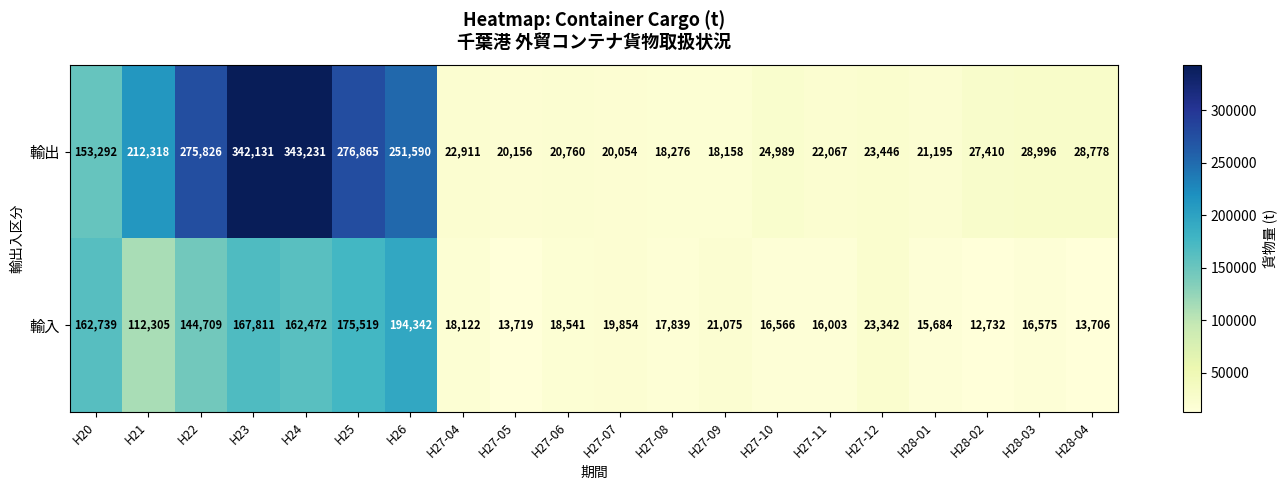

What is the difference between the maximum and minimum values in the 輸入 series?

181610